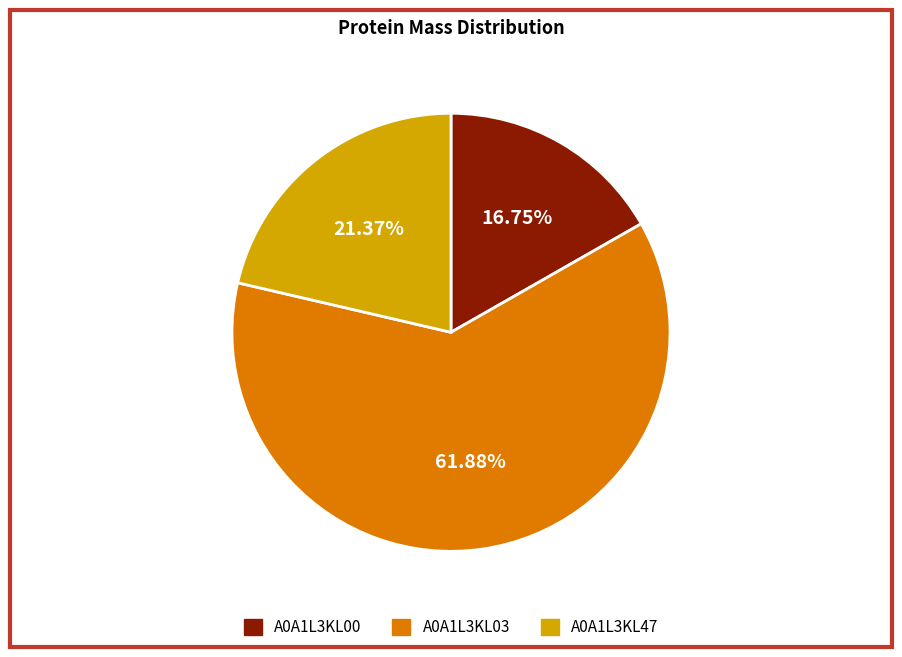

What percentage is the A0A1L3KL03 slice, to the nearest percent?

62%